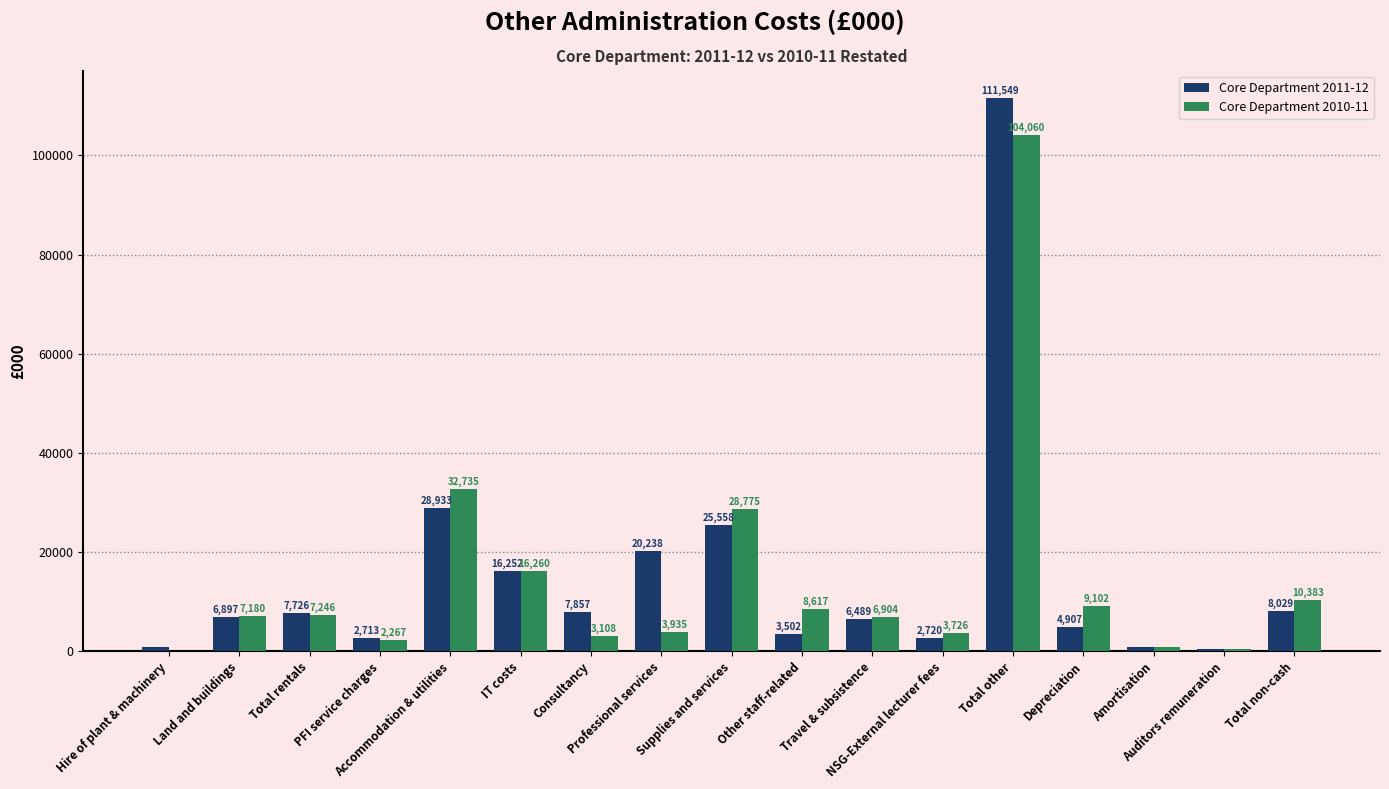

What is the sum of all Core Department 2010-11 values?

245645